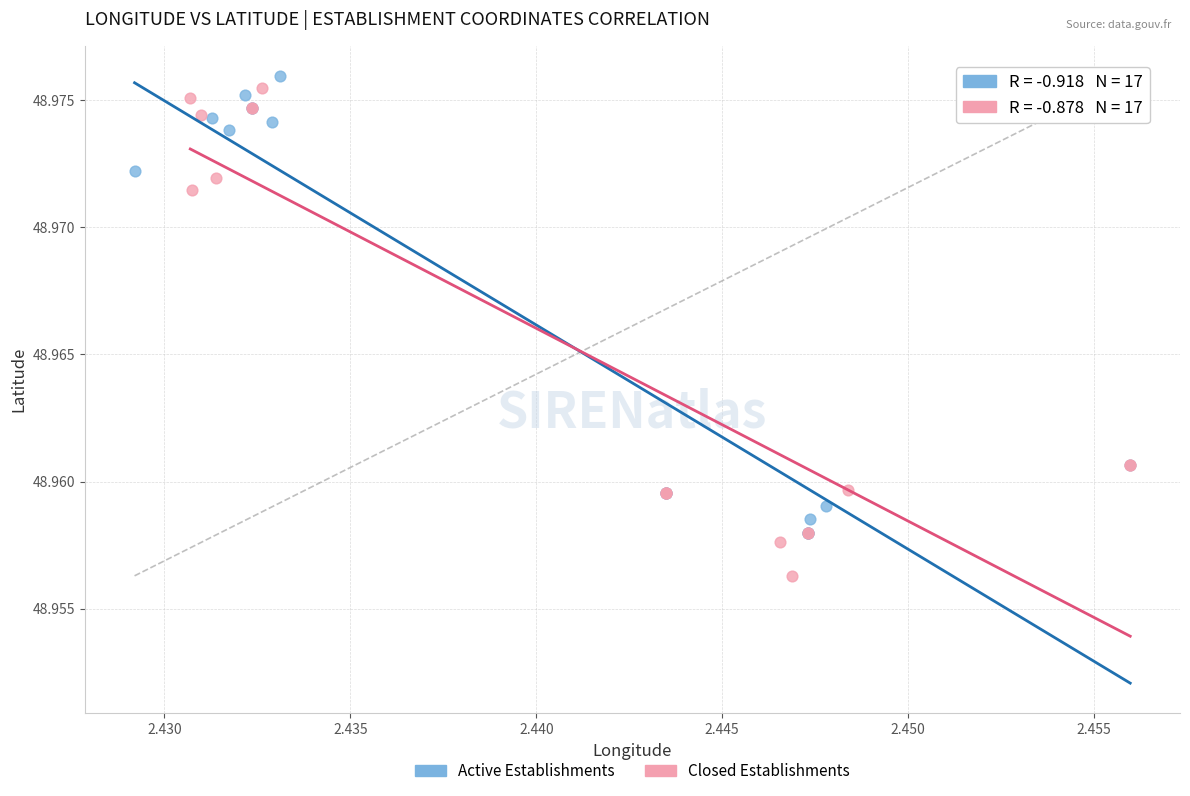

What are all the series names shown in the legend?

Active Establishments, Closed Establishments